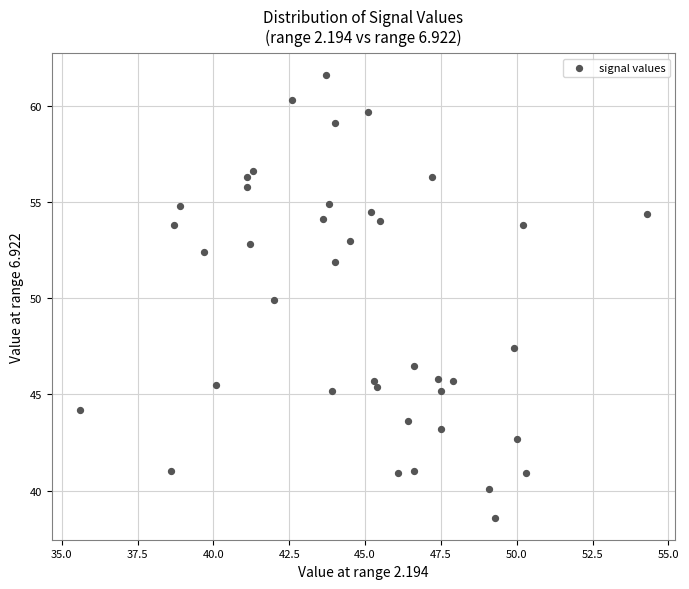

What is the range of Y values (max minus min)?

23.0